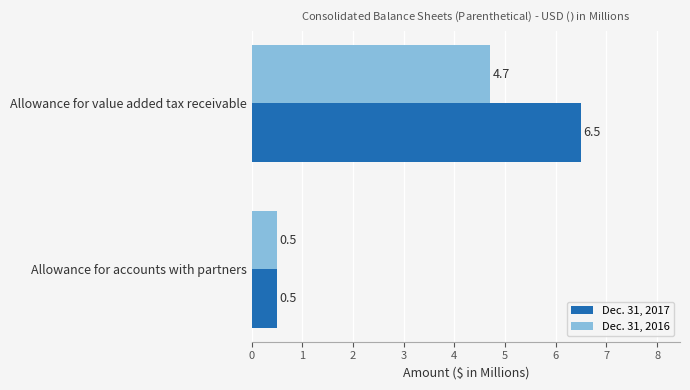

At how many categories does at least one series exceed 3?

1